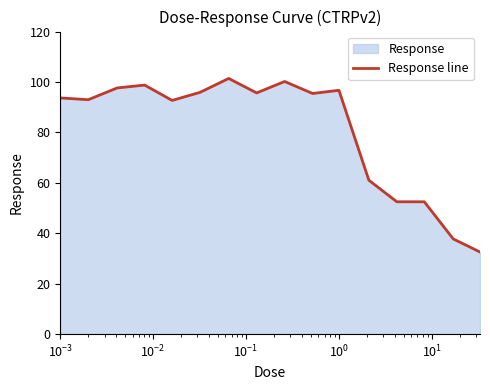

Does the chart display data point markers on the line(s)?

No